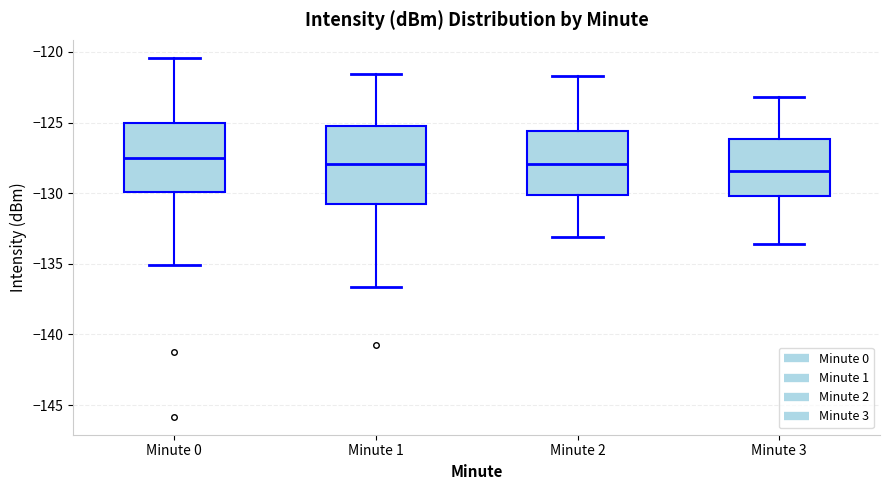

Reading left to right, transcribe this box plot: for each box, give where its median line is, the range the box spans, and where its two whiskers end, as read against the y-axis. The values are not printed on the chart, so give them approximately, as read against the axis.

Minute 0: median -127.5, box -130.0 to -125.0, whiskers -135.0 to -120.5
Minute 1: median -128.0, box -131.0 to -125.0, whiskers -136.5 to -121.5
Minute 2: median -128.0, box -130.0 to -125.5, whiskers -133.0 to -121.5
Minute 3: median -128.5, box -130.0 to -126.0, whiskers -133.5 to -123.0